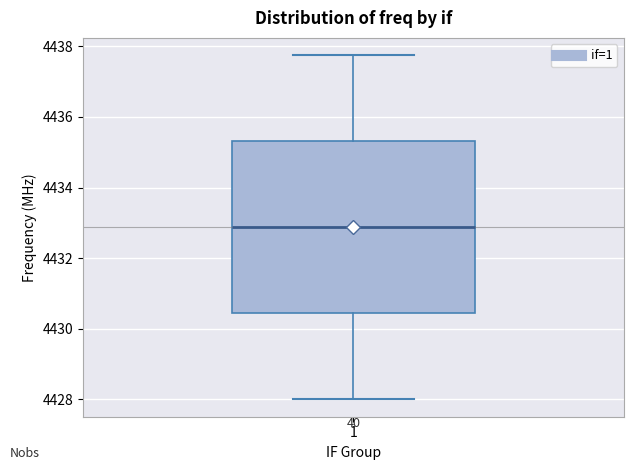

Where is the lower edge of the box at x = 1 on the y-axis? The values are not printed on the chart, so give them approximately, as read against the axis.

4430.4